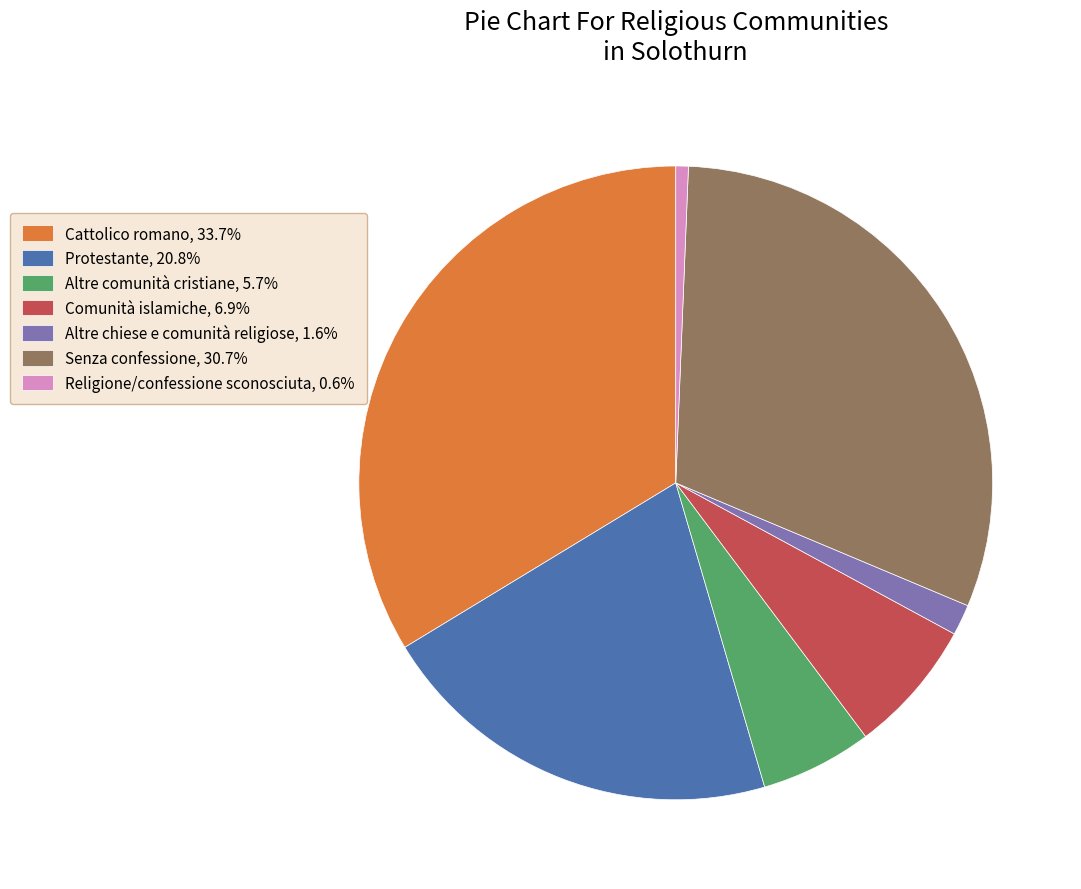

The Altre comunità cristiane slice represents 1% of the pie. True or false?

False